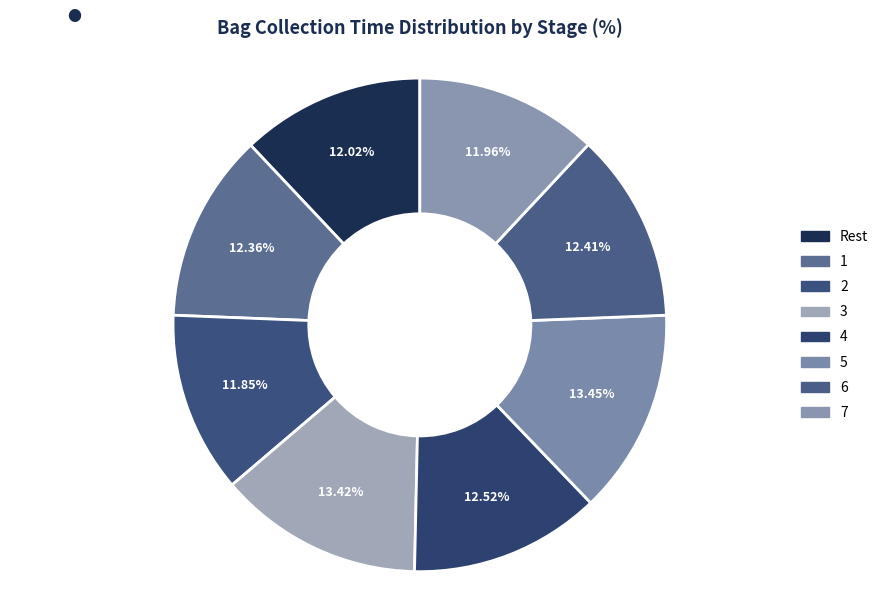

What is the total percentage of 4 and 2?

24.4%